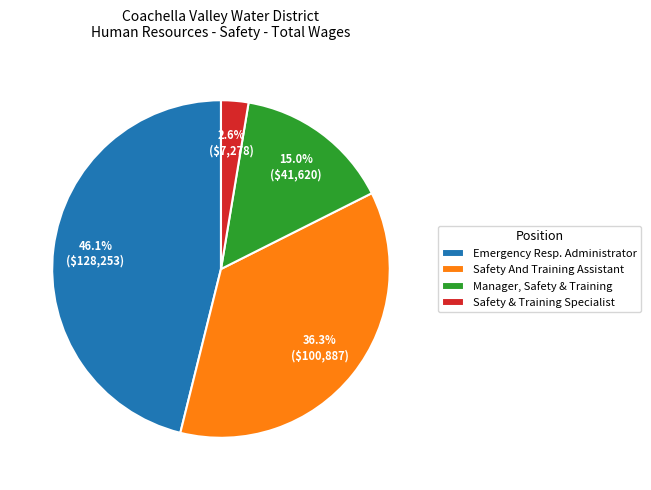

To the nearest percent, what portion does Safety And Training Assistant represent?

36%